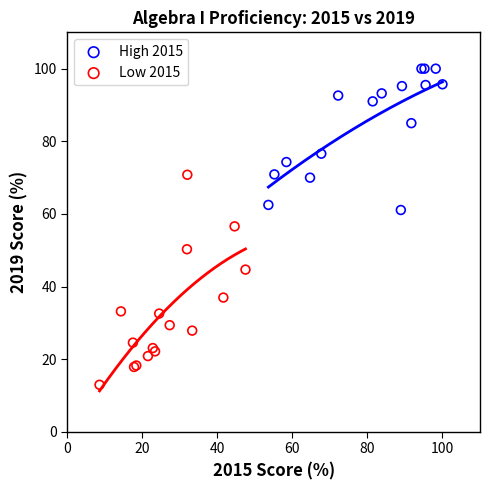

Which series contains the highest Y value?

High 2015